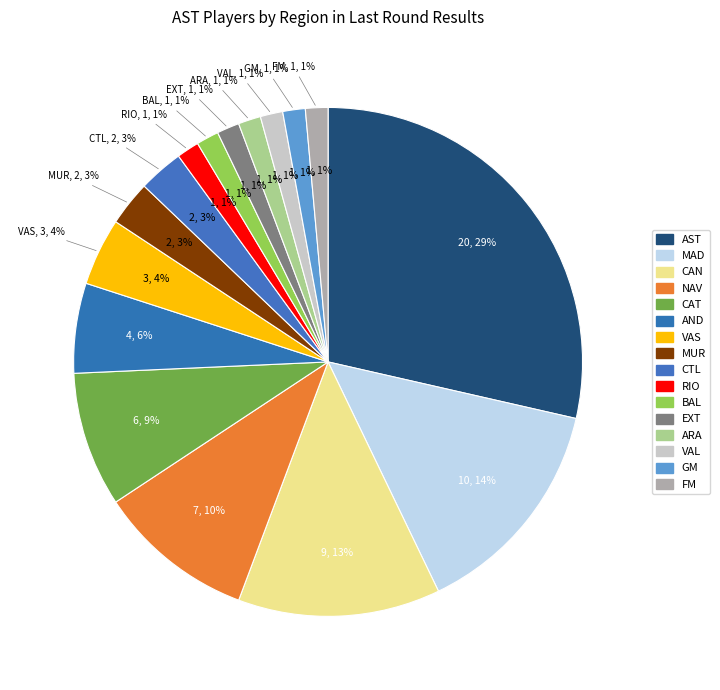

The BAL slice represents 1% of the pie. True or false?

True